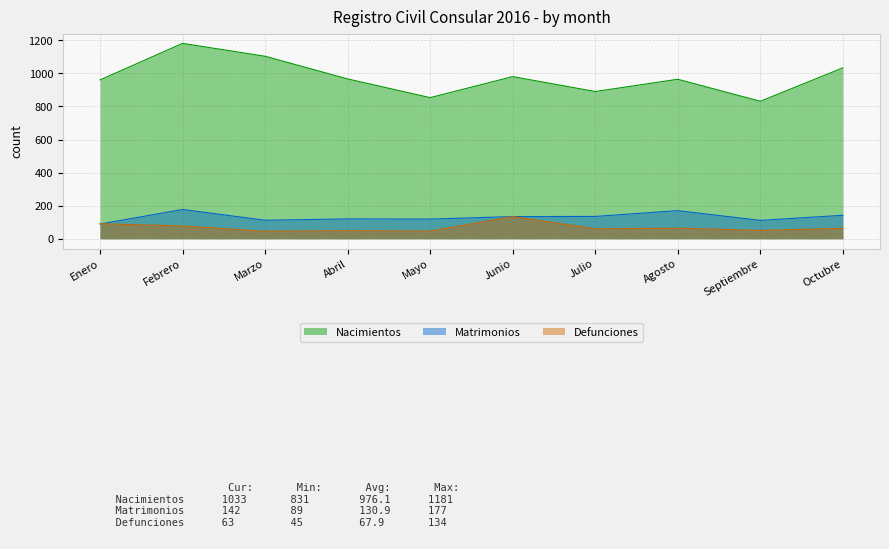

Read the Nacimientos value at Julio.

890